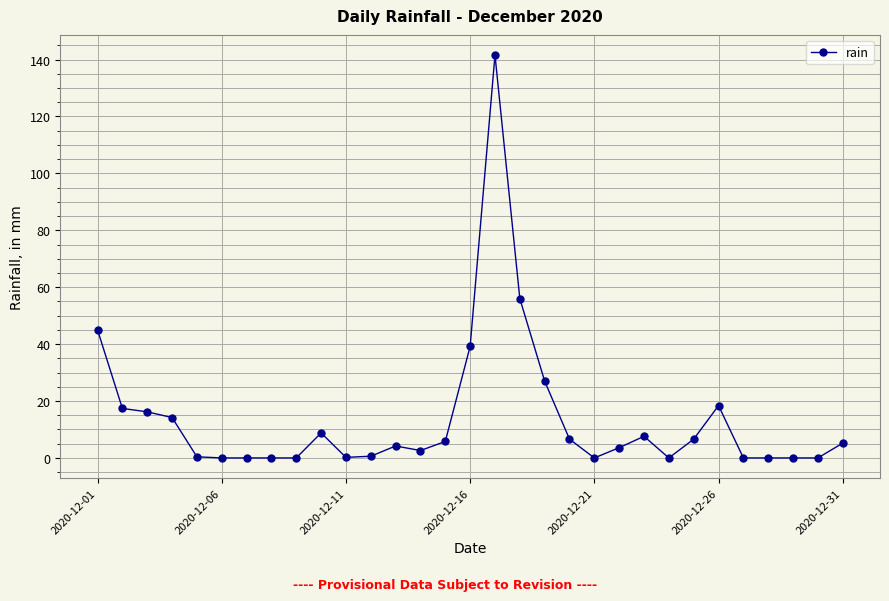

What is the value of the 26th point from the left?

18.4